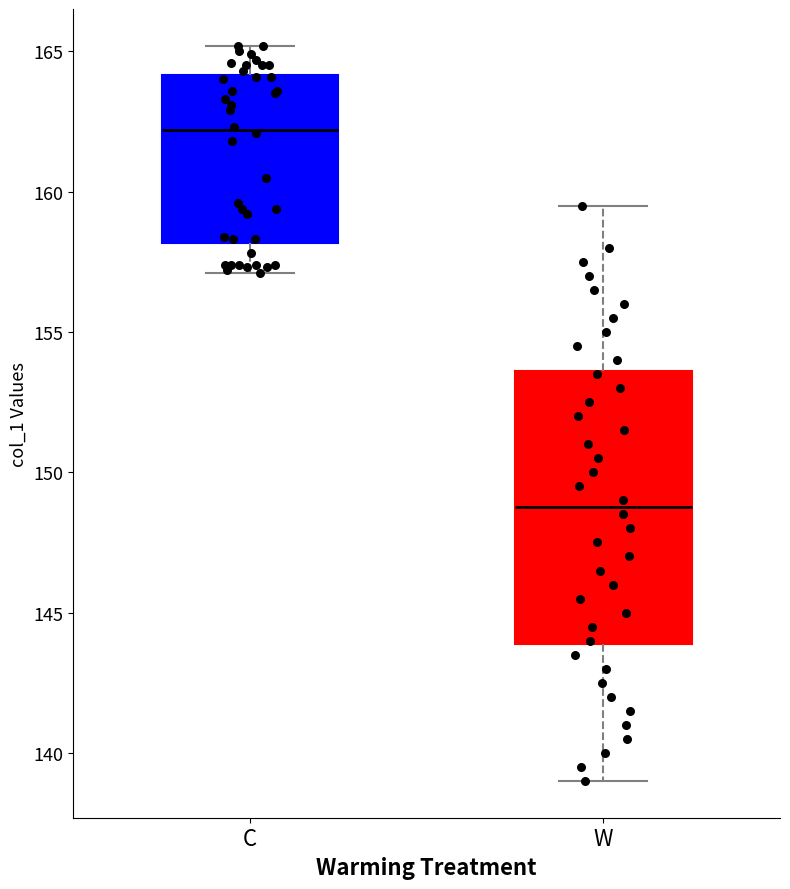

Which box's median line is the lowest?

W